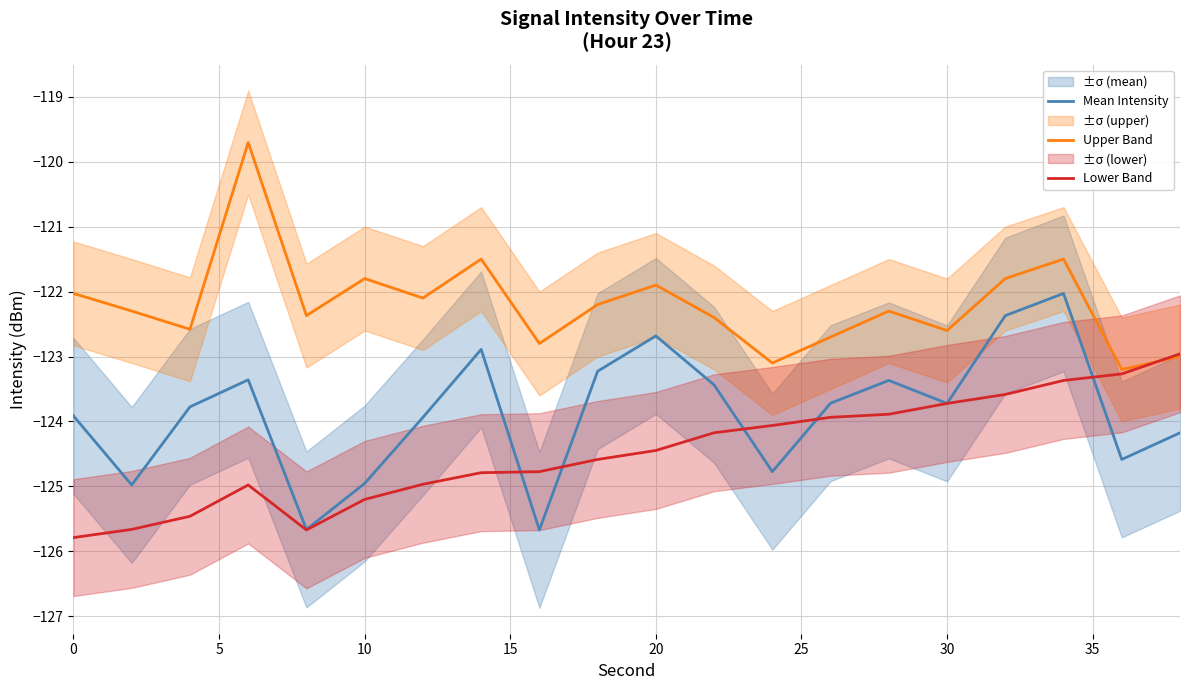

What is the average value of the Upper Band series?

-122.2